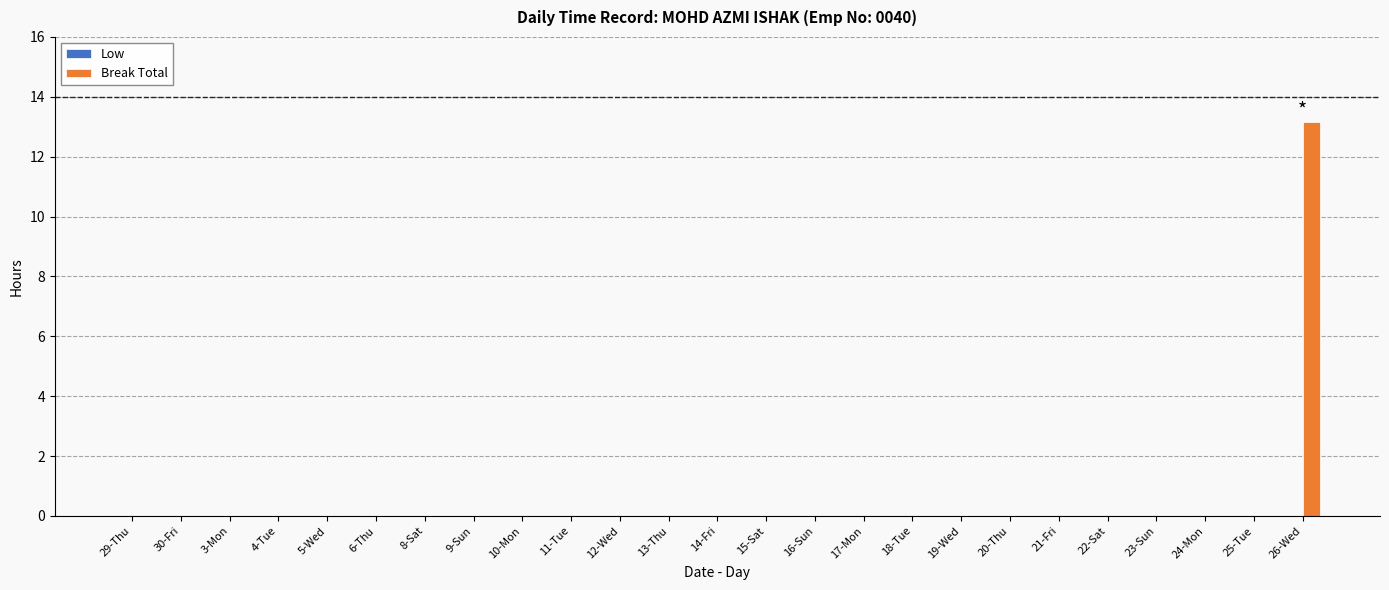

Is it true that the value at 23-Sun is 0.0?

True